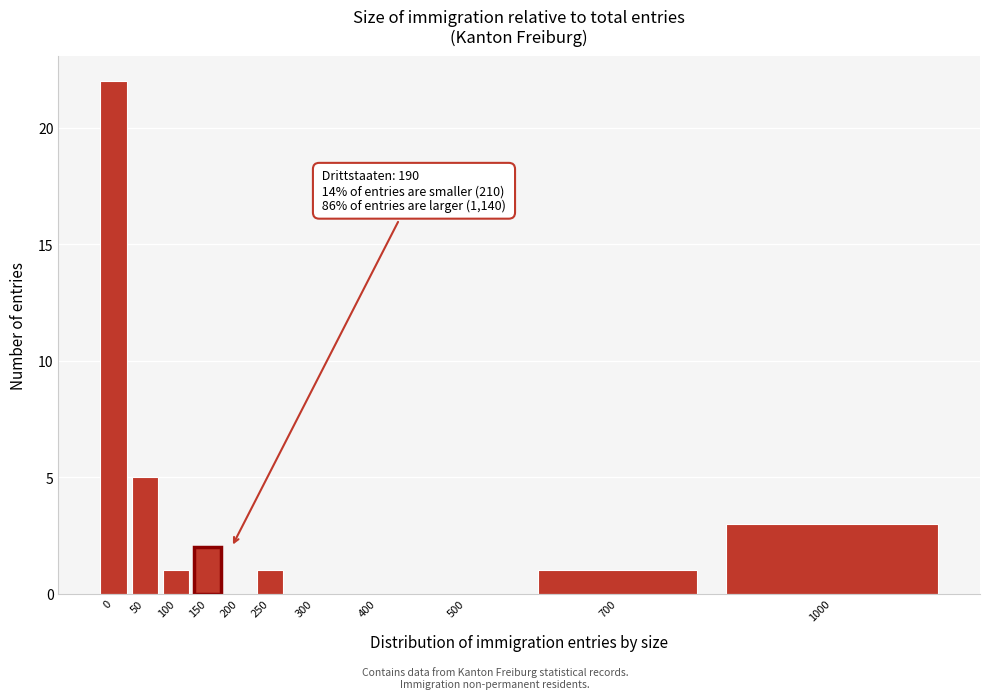

Reading left to right, transcribe all the data shown in this chart.

0=22	50=5	100=1	150=2	200=0	250=1	300=0	400=0	500=0	700=1	1000=3